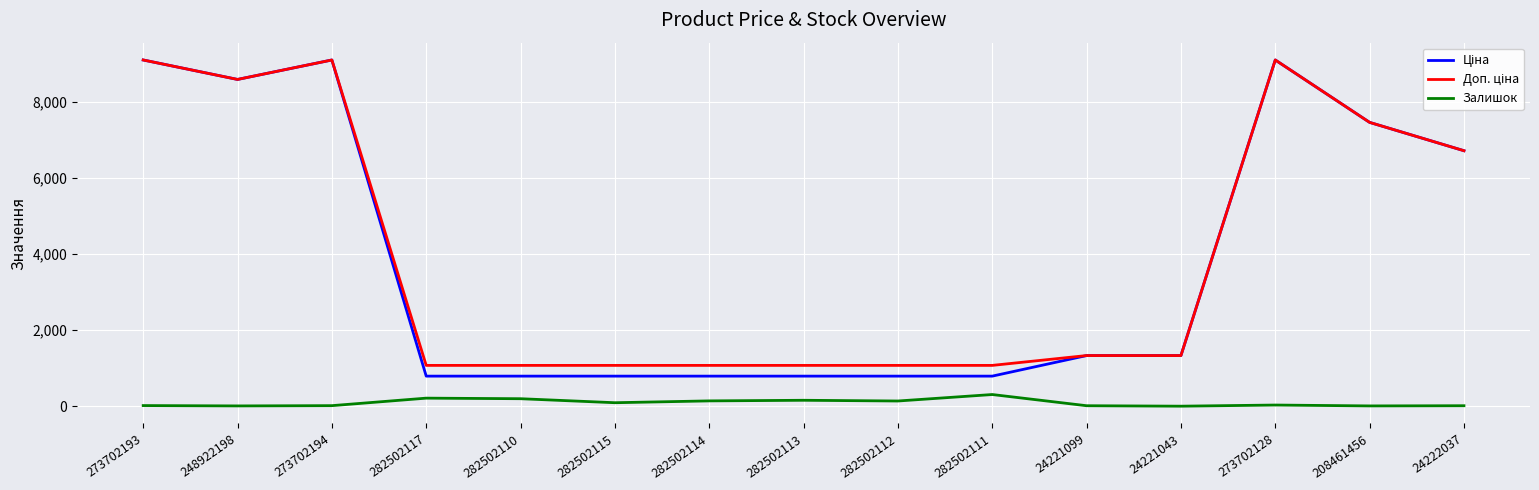

What is the greatest value displayed?

9092.0